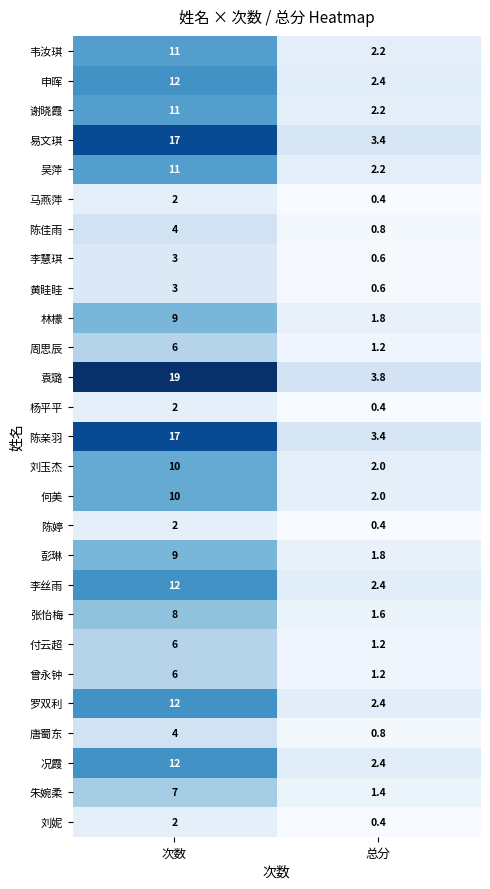

At how many categories does at least one series exceed 15?

1